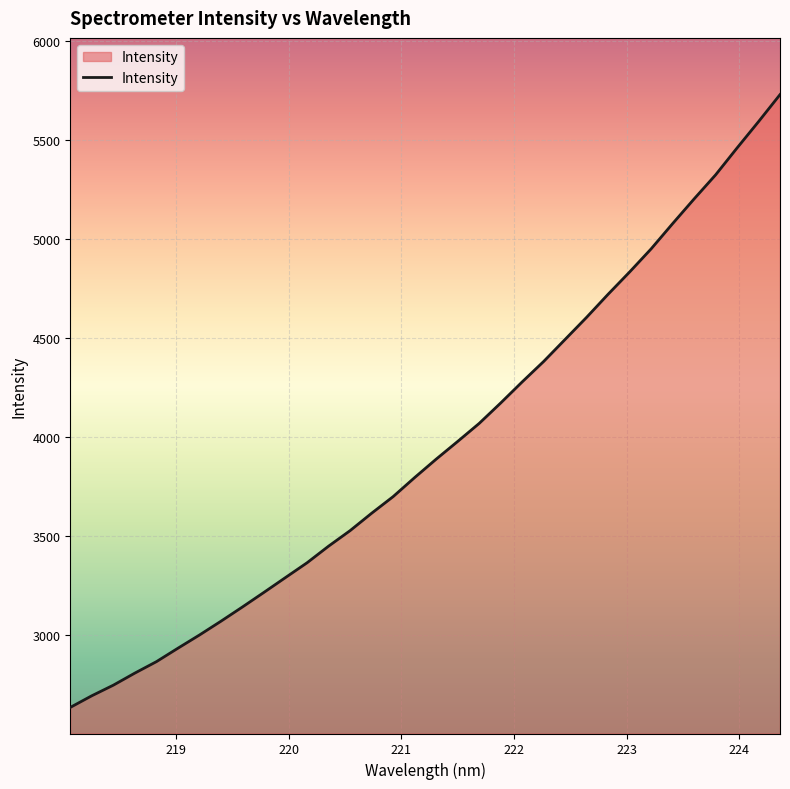

What is the difference between the maximum and minimum values?

3093.7